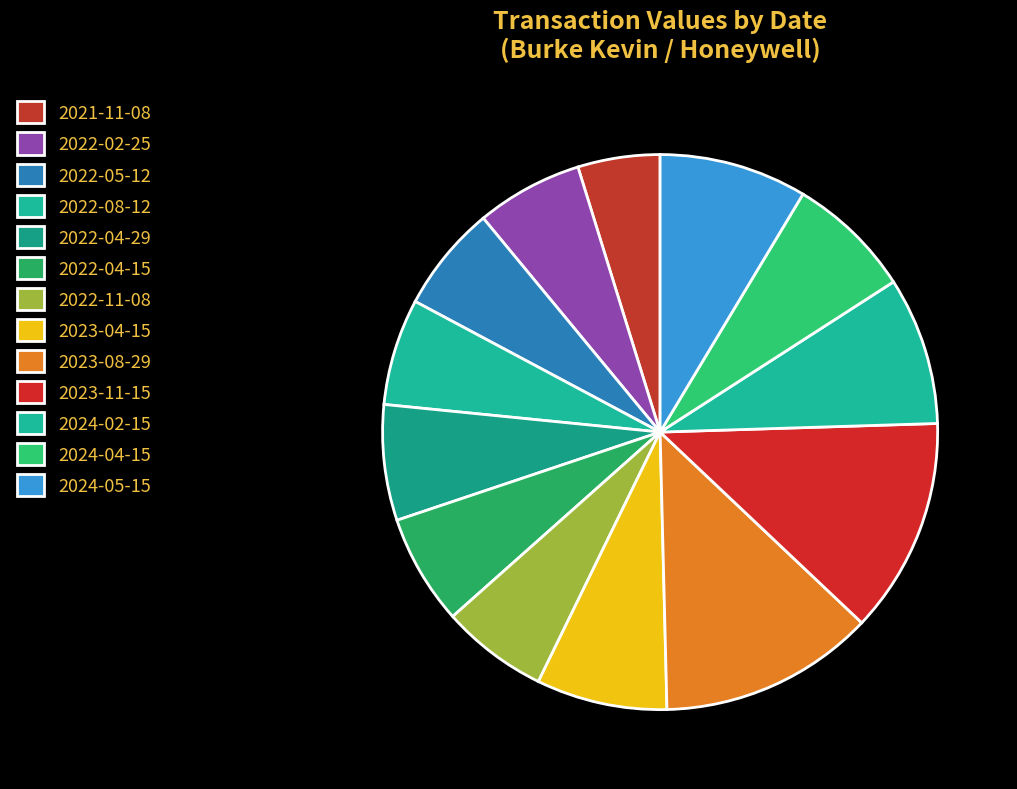

Which category has the smallest portion of the pie?

2021-11-08